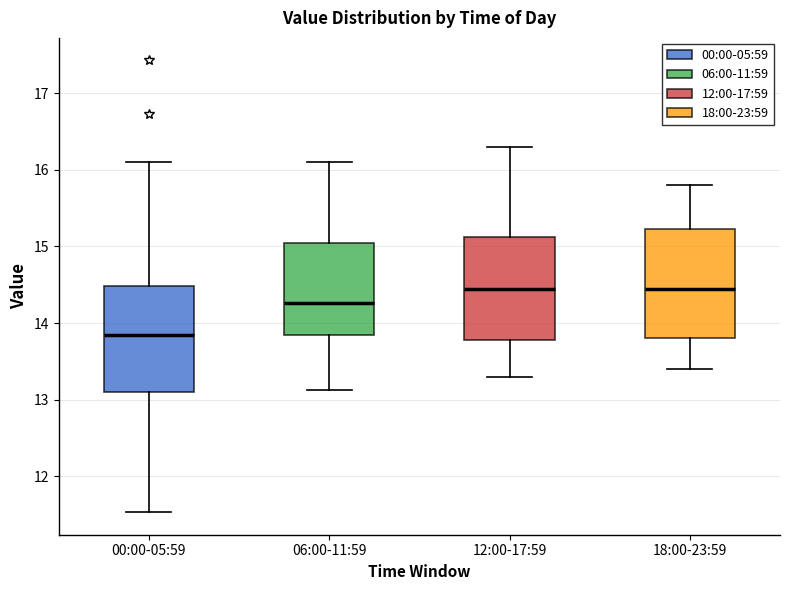

Where is the lower edge of the box for 18:00-23:59 on the y-axis? The values are not printed on the chart, so give them approximately, as read against the axis.

13.8